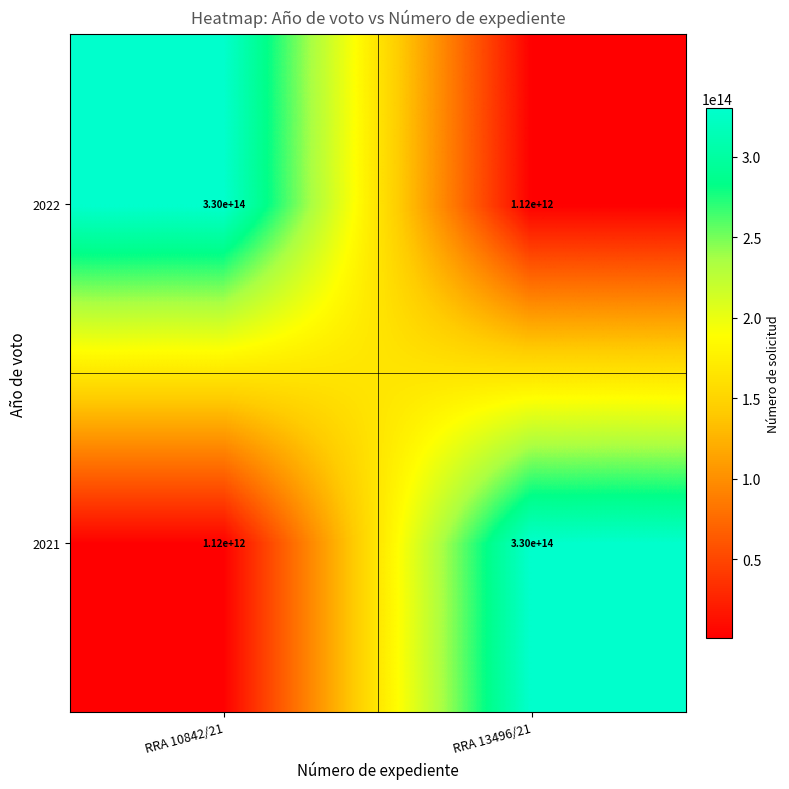

The value of 2021 at RRA 10842/21 is 1120000000000. True or false?

True